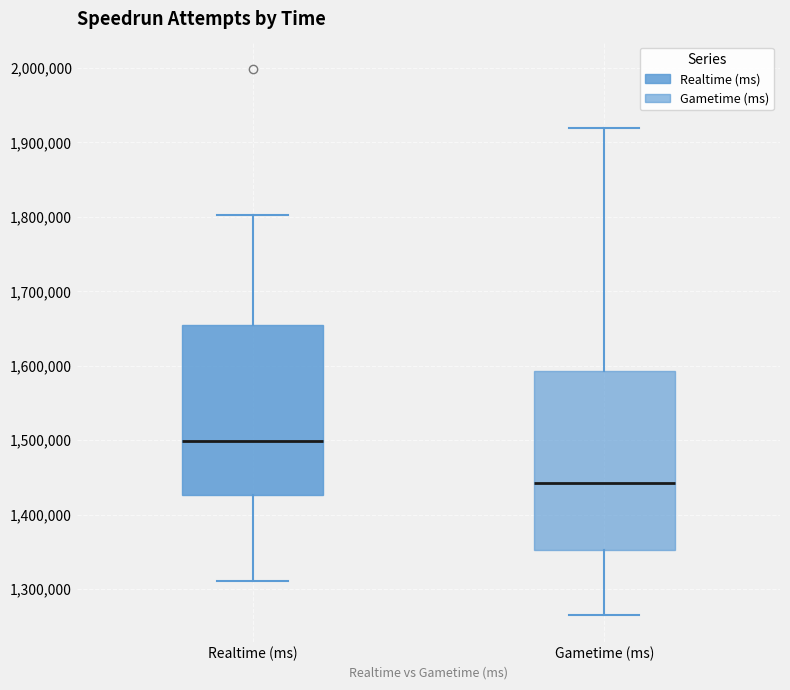

Reading left to right, transcribe this box plot: for each box, give where its median line is, the range the box spans, and where its two whiskers end, as read against the y-axis. The values are not printed on the chart, so give them approximately, as read against the axis.

Realtime (ms): median 1500000, box 1430000 to 1660000, whiskers 1310000 to 1800000
Gametime (ms): median 1440000, box 1350000 to 1590000, whiskers 1270000 to 1920000